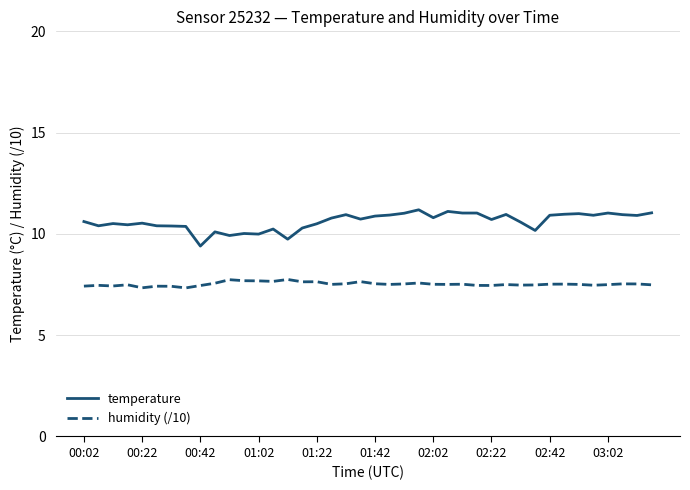

What is the maximum value for humidity (/10)?

7.8